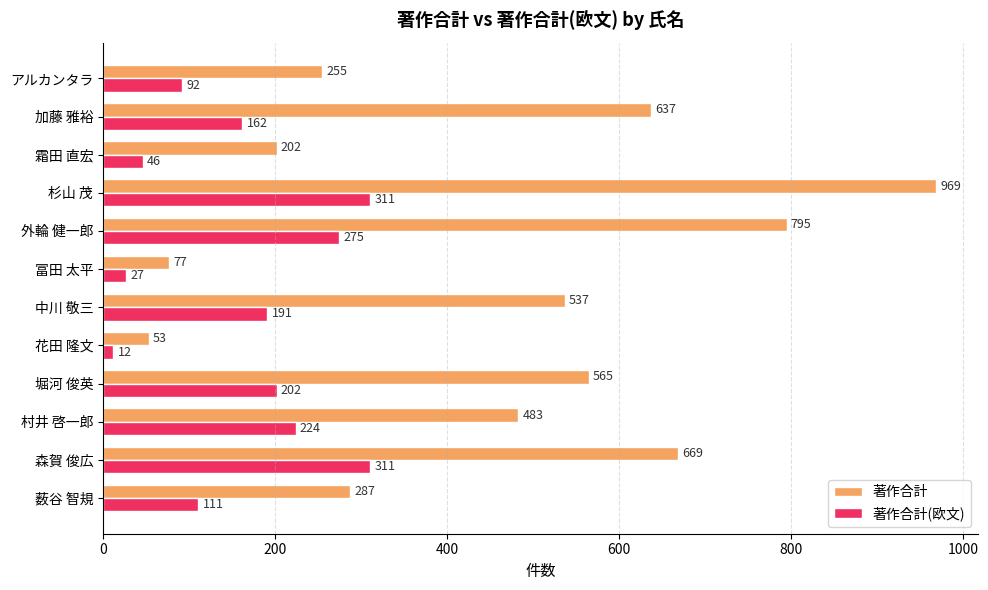

What is the spread (max minus min) of values at 中川 敬三?

346